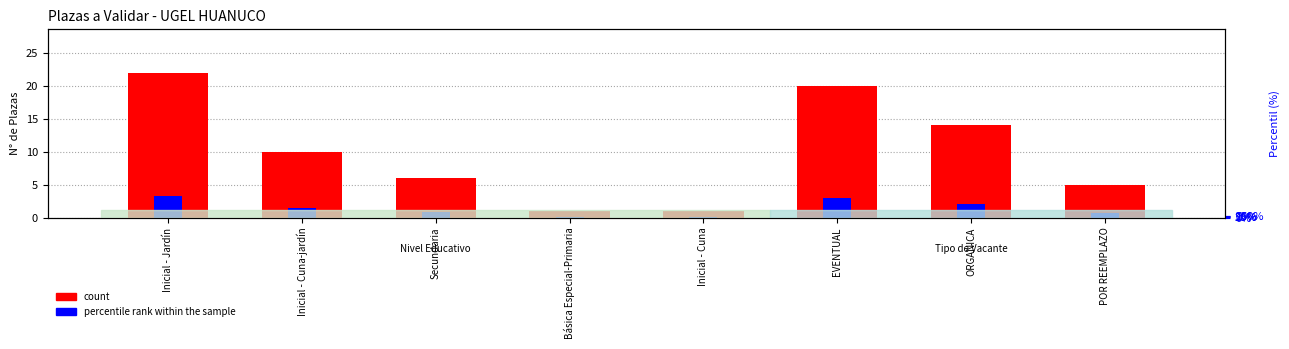

Reading right to left, transcribe all the data shown in this chart.

count: 5.0	14.0	20.0	1.0	1.0	6.0	10.0	22.0
percentile rank within the sample: 0.7	2.1	3.0	0.1	0.1	0.9	1.5	3.3